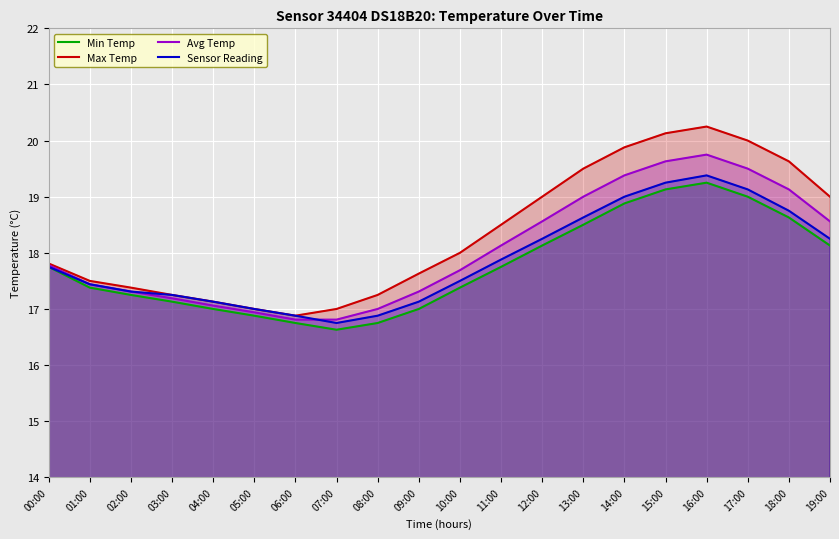

Reading left to right, extract all data points from this chart.

Min Temp: 17.8	17.4	17.2	17.1	17.0	16.9	16.8	16.6	16.8	17.0	17.4	17.8	18.1	18.5	18.9	19.1	19.2	19.0	18.6	18.1
Max Temp: 17.8	17.5	17.4	17.2	17.1	17.0	16.9	17.0	17.2	17.6	18.0	18.5	19.0	19.5	19.9	20.1	20.2	20.0	19.6	19.0
Avg Temp: 17.8	17.4	17.3	17.2	17.1	16.9	16.8	16.8	17.0	17.3	17.7	18.1	18.6	19.0	19.4	19.6	19.8	19.5	19.1	18.6
Sensor Reading: 17.8	17.4	17.3	17.2	17.1	17.0	16.9	16.8	16.9	17.1	17.5	17.9	18.2	18.6	19.0	19.2	19.4	19.1	18.8	18.2